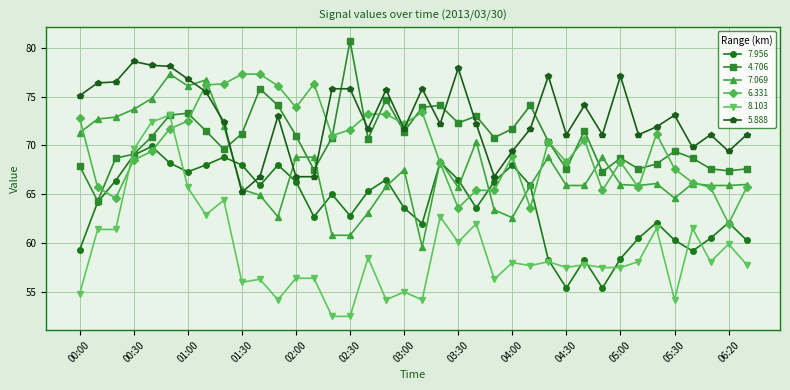

What is the highest value of the 6.331 series?

77.3